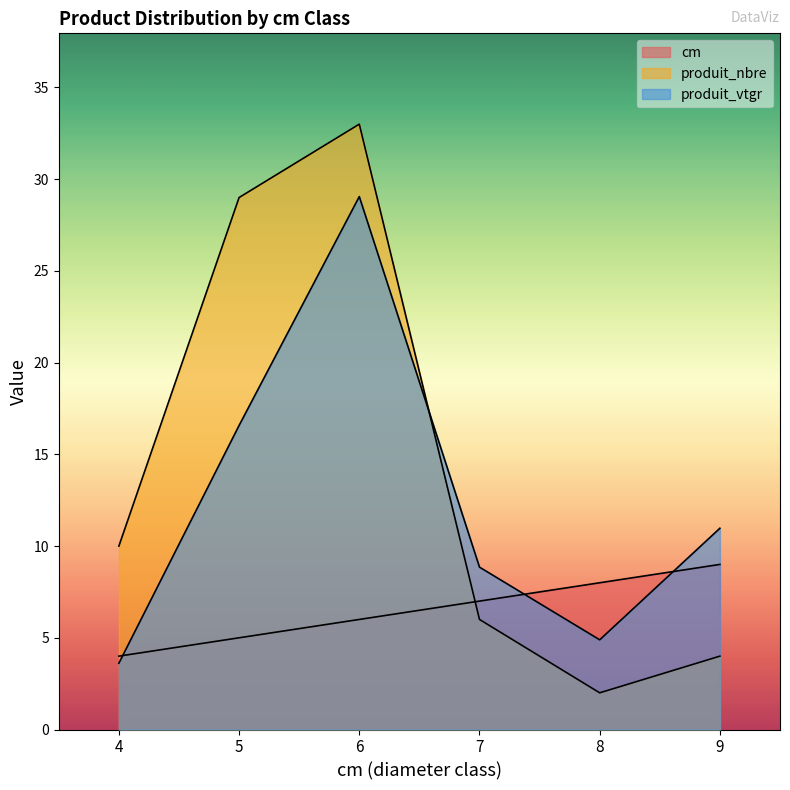

How many values in the cm series are below 7?

3